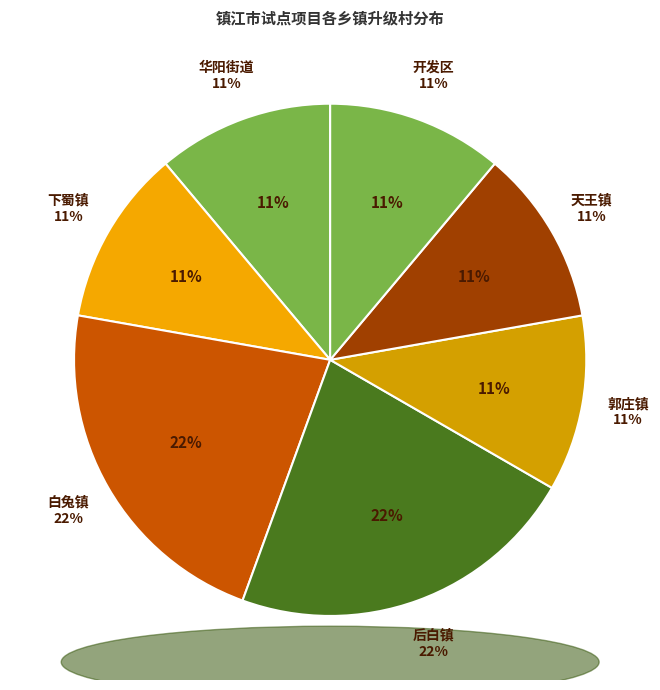

To the nearest percent, what is the difference between the 后白镇 and 天王镇 slice percentages?

11%